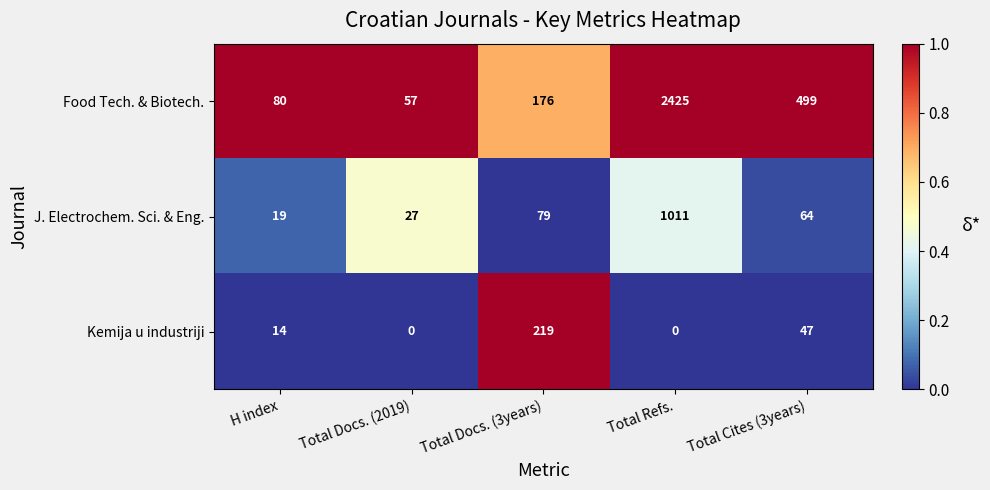

Is it true that J. Electrochem. Sci. & Eng. equals 27 at Total Docs. (2019)?

True